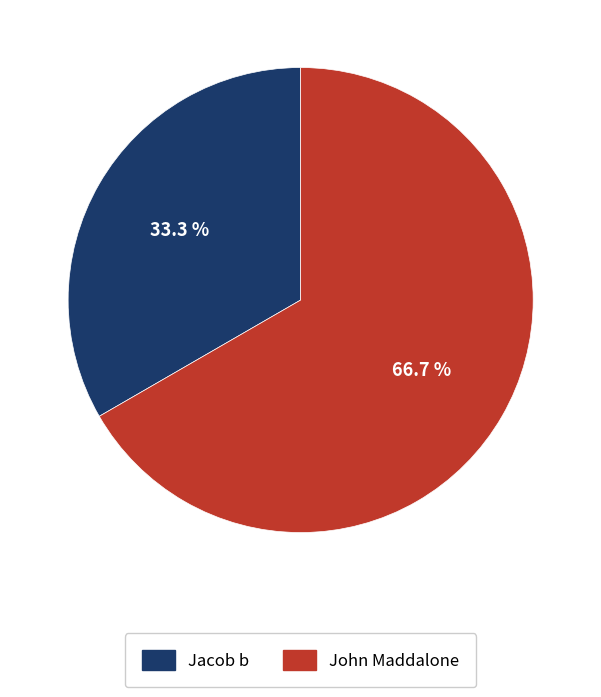

Is there a majority slice in this chart?

Yes